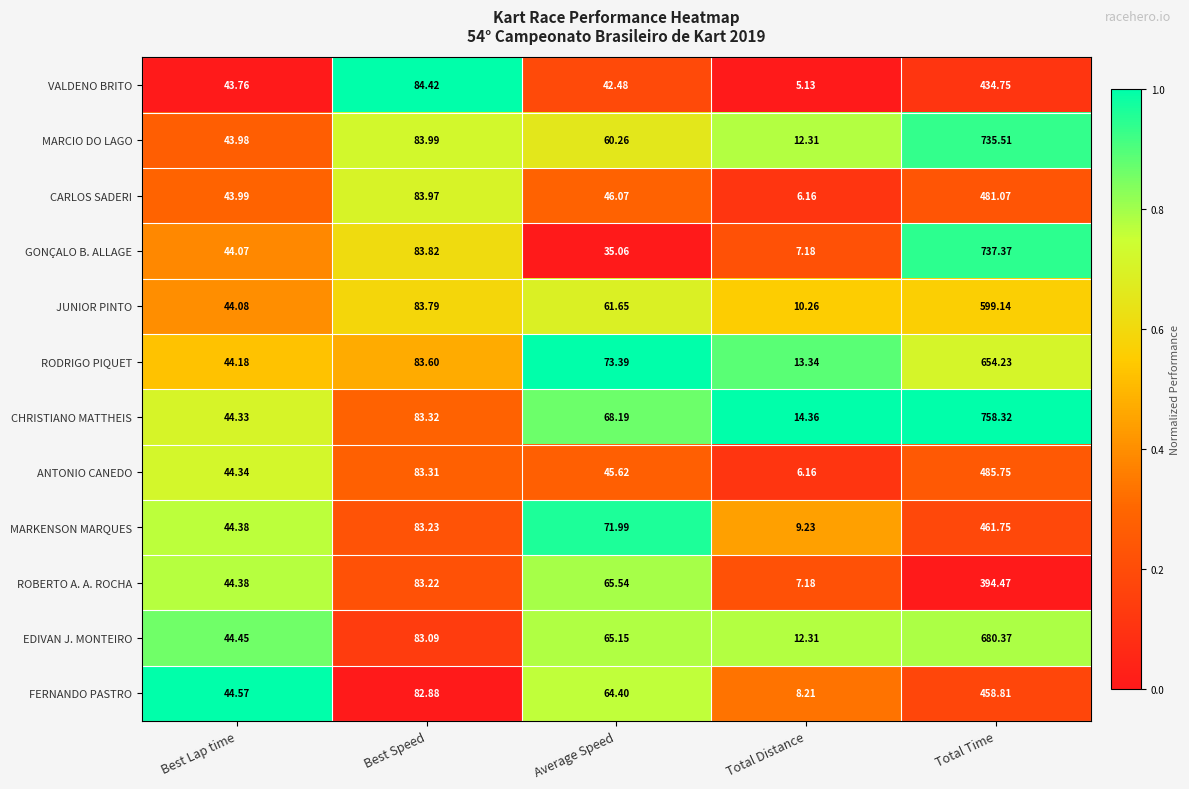

At which label does VALDENO BRITO first exceed 43?

Best Lap time